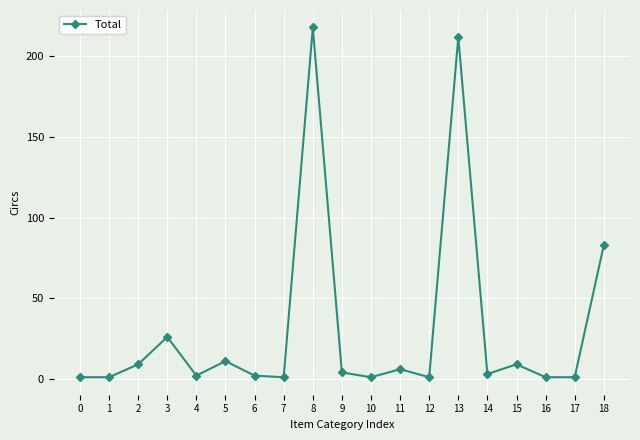

What is the ratio of the value at 12 to the value at 1?

1.0